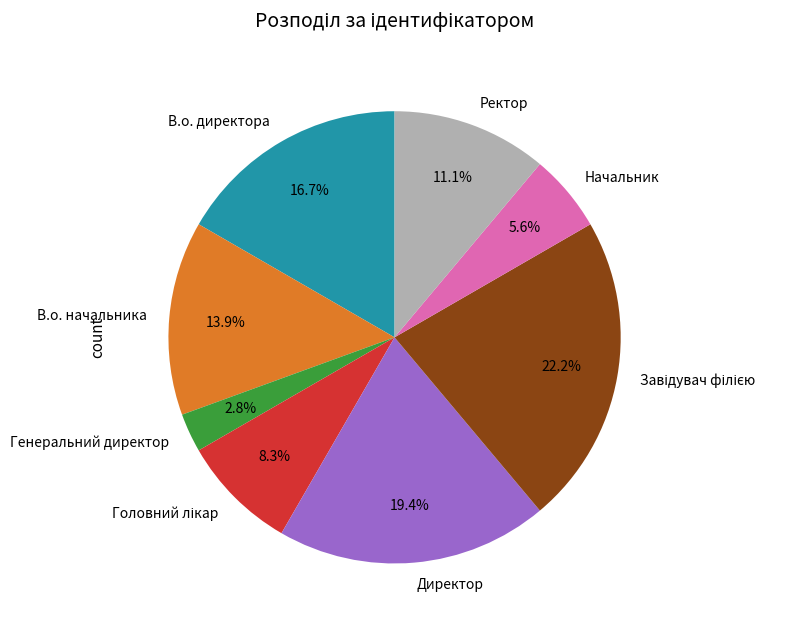

Is the sum of Начальник and В.о. директора greater than half?

No